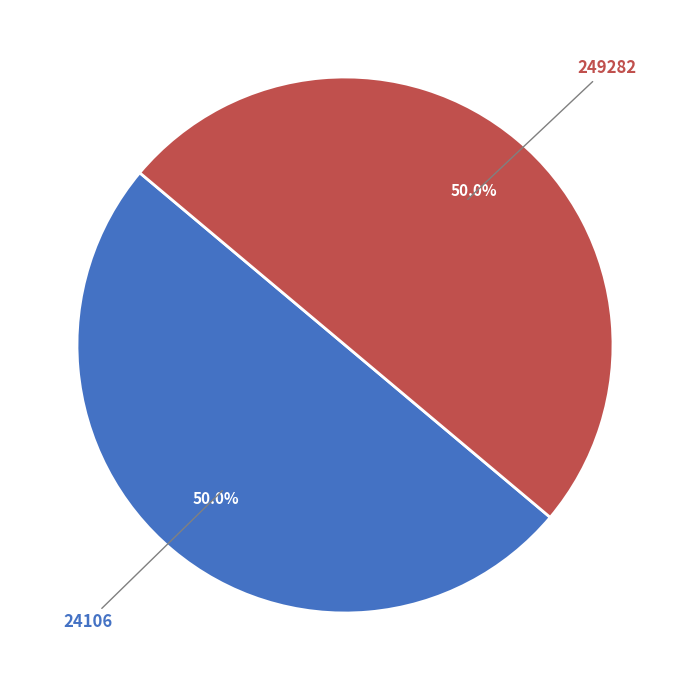

To the nearest percent, what is the combined percentage of 249282 and 24106?

100%